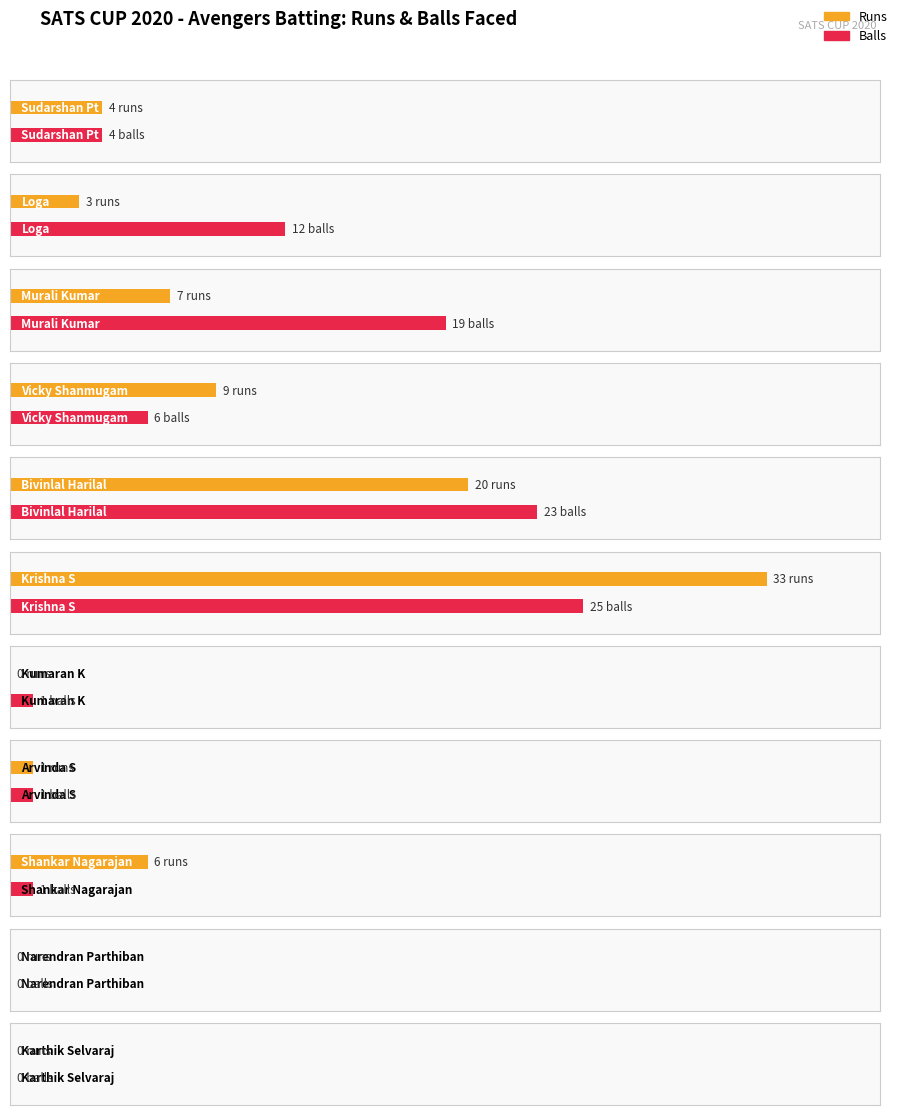

Which series has the largest total across all categories?

Balls